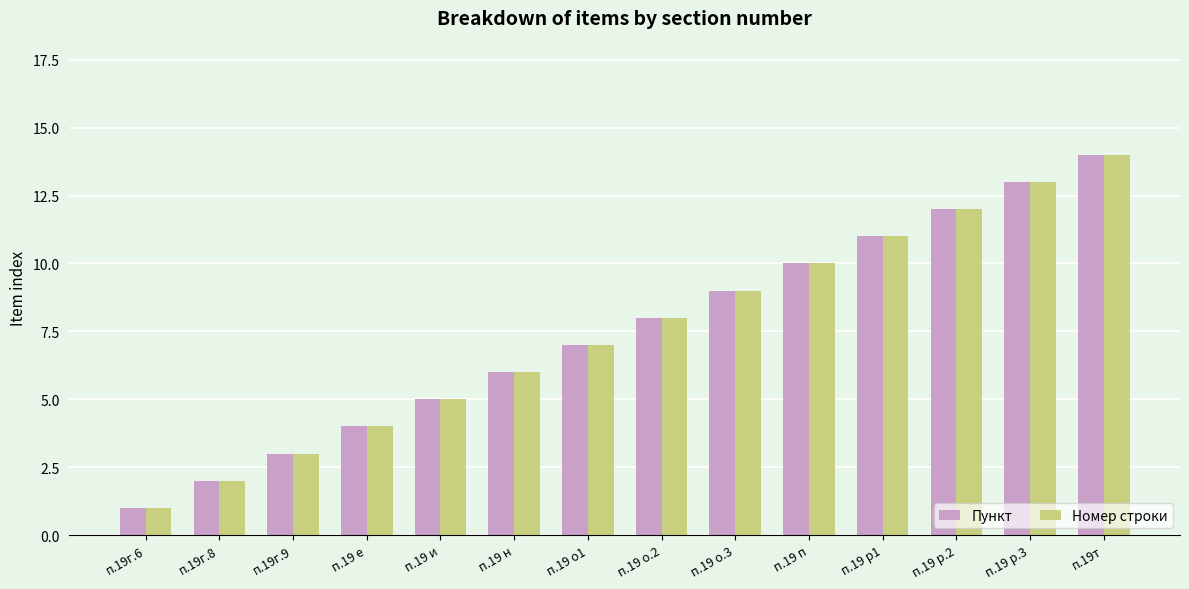

List the labels in order of Номер строки value, largest first.

п.19т, п.19 р.3, п.19 р.2, п.19 р1, п.19 п, п.19 о.3, п.19 о.2, п.19 о1, п.19 н, п.19 и, п.19 е, п.19г.9, п.19г.8, п.19г.6